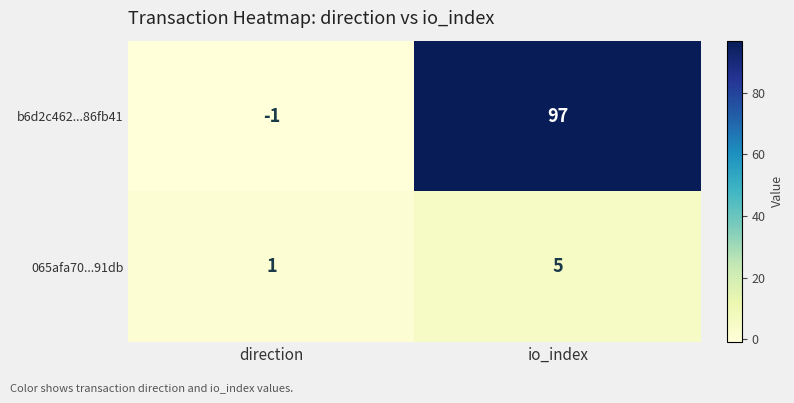

At how many categories does at least one series exceed 92?

1